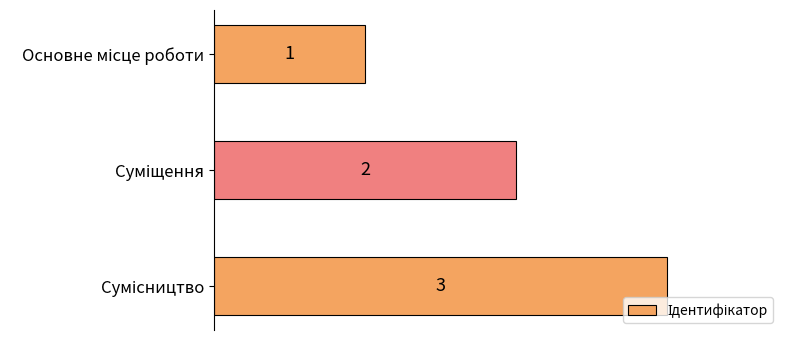

What is the value of the 1st bar from the top?

1